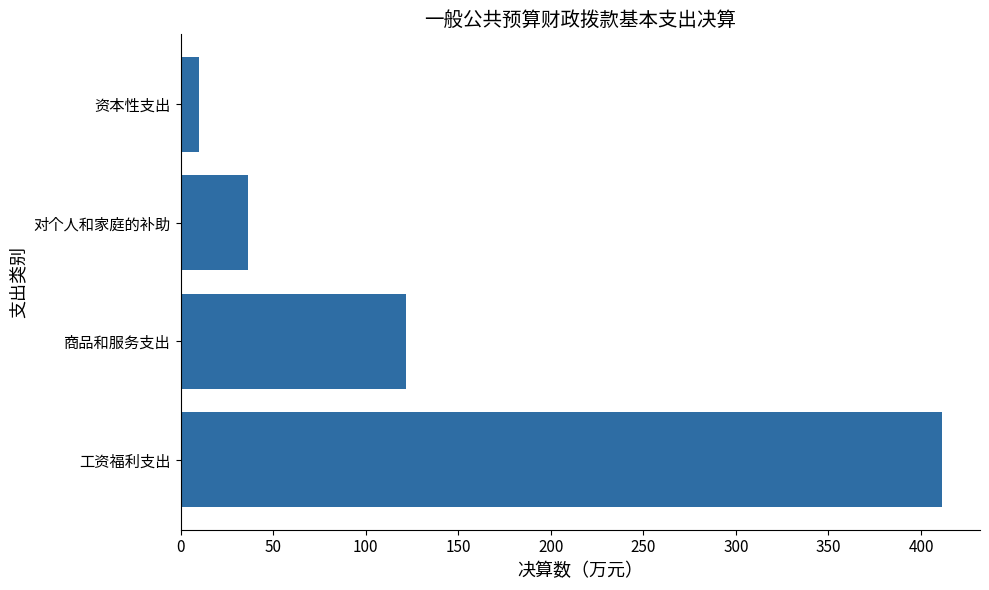

The chart shows a value of 30.5 at 商品和服务支出. True or false?

False